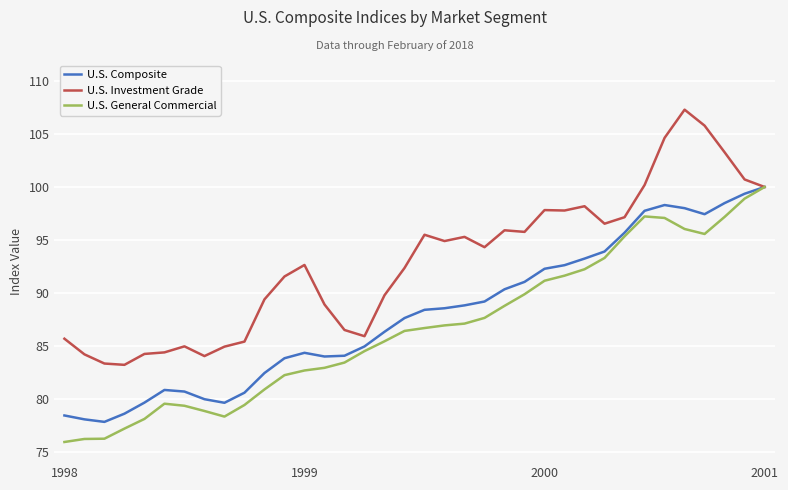

List the series in order of their overall mean, lowest first.

U.S. General Commercial, U.S. Composite, U.S. Investment Grade